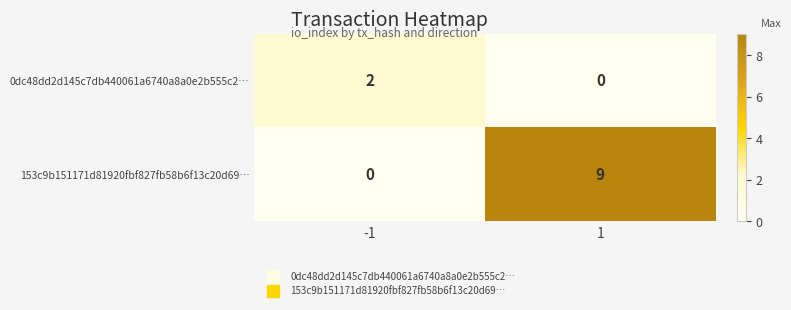

What is the greatest value displayed?

9